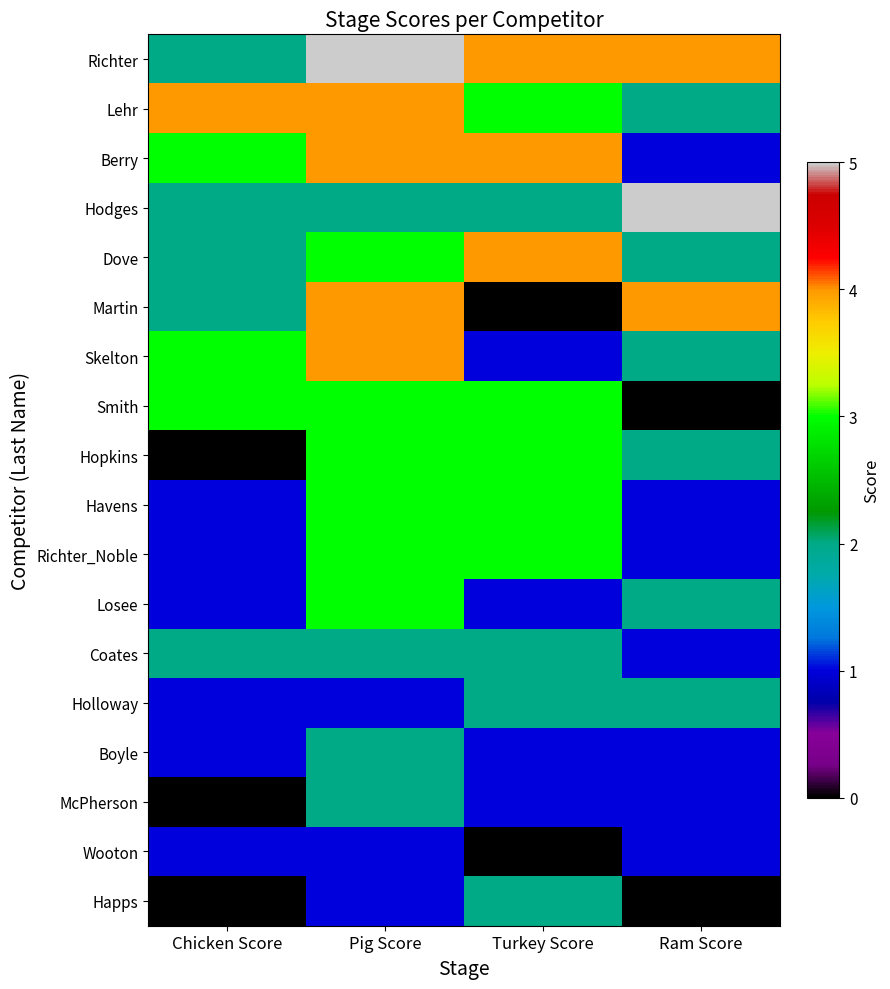

List the series in order of their peak value, highest first.

Richter, Hodges, Lehr, Berry, Dove, Martin, Skelton, Smith, Hopkins, Havens, Richter_Noble, Losee, Coates, Holloway, Boyle, McPherson, Happs, Wooton